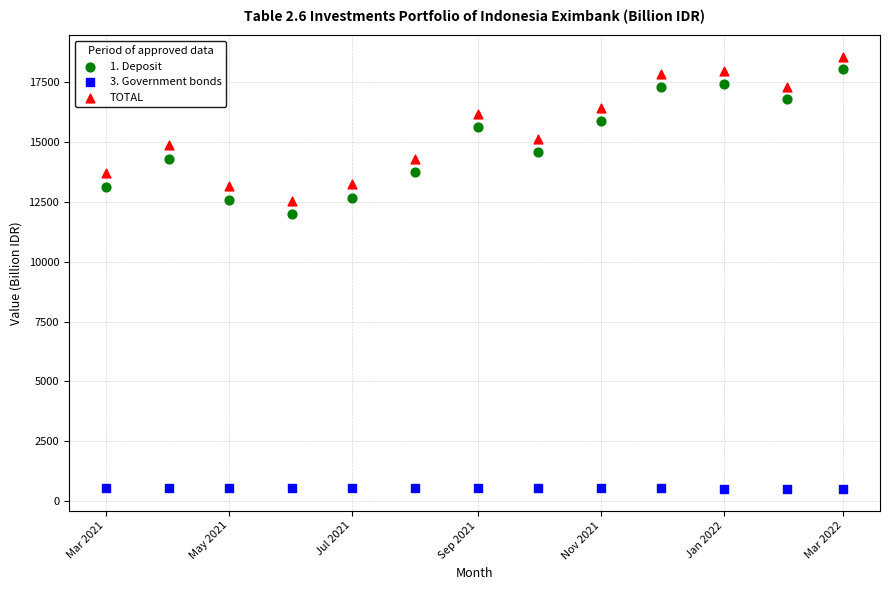

What is the X range (max minus min) for the scatter plot?

365.0